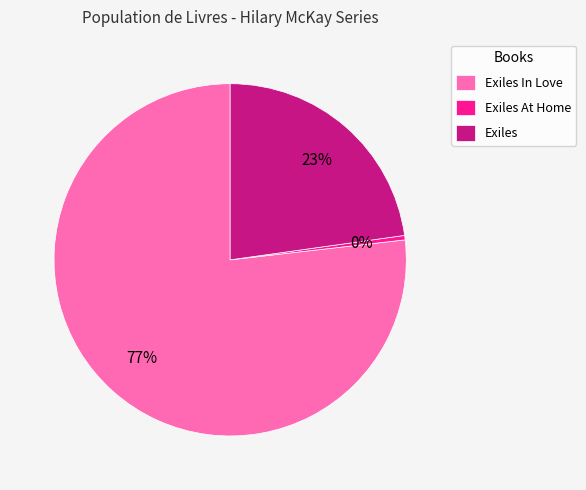

To the nearest percent, what portion does Exiles represent?

23%